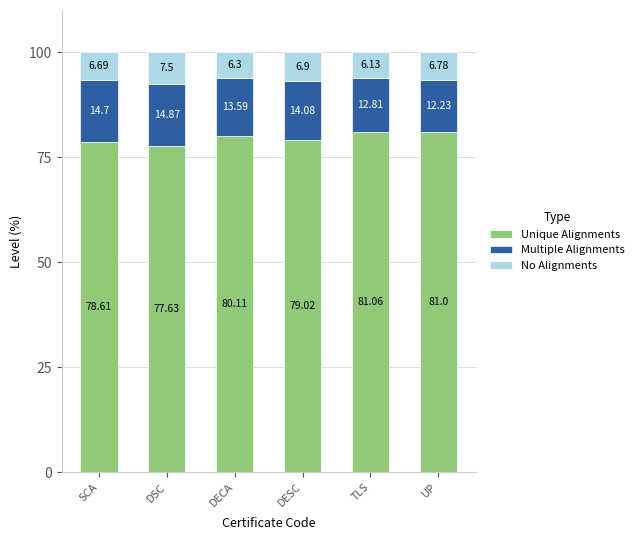

At which category is the sum across all series the highest?

UP